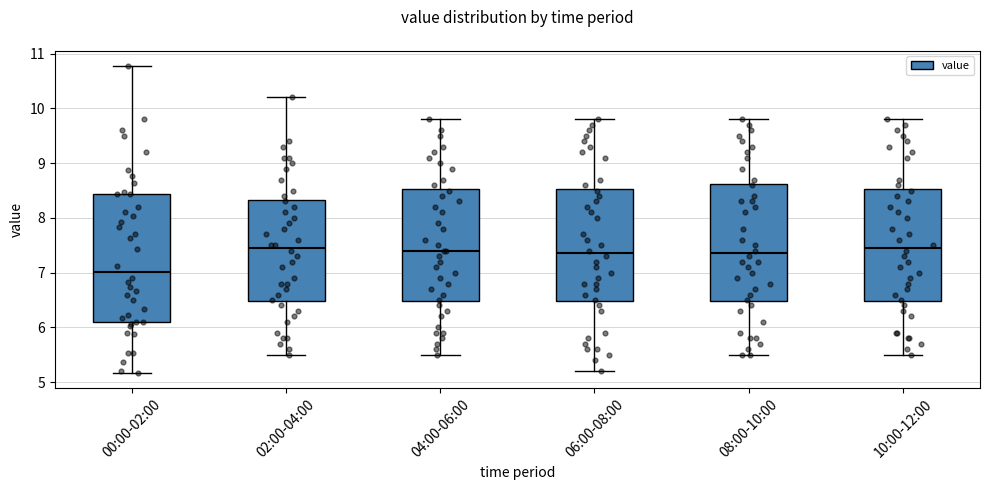

Where is the upper edge of the box for 02:00-04:00 on the y-axis? The values are not printed on the chart, so give them approximately, as read against the axis.

8.3